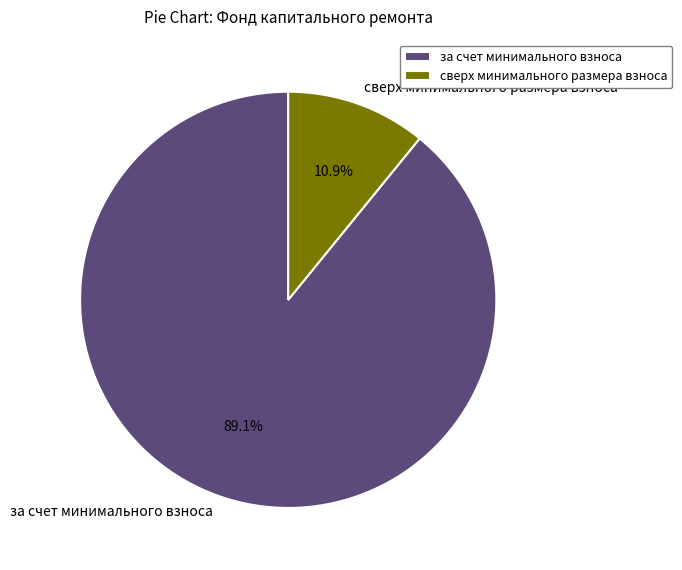

Between за счет минимального взноса and сверх минимального размера взноса, which is larger?

за счет минимального взноса